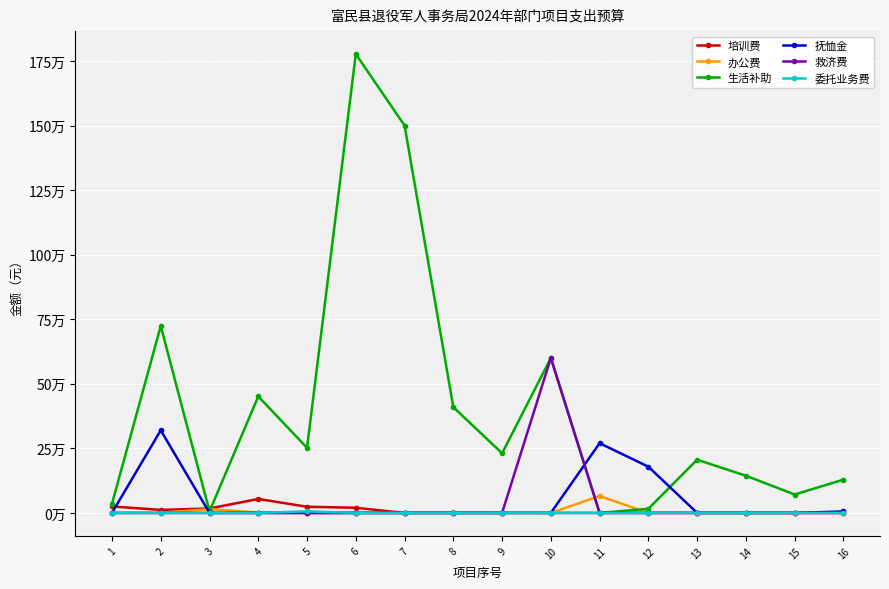

The 委托业务费 series shows 0.0 at 10. True or false?

True